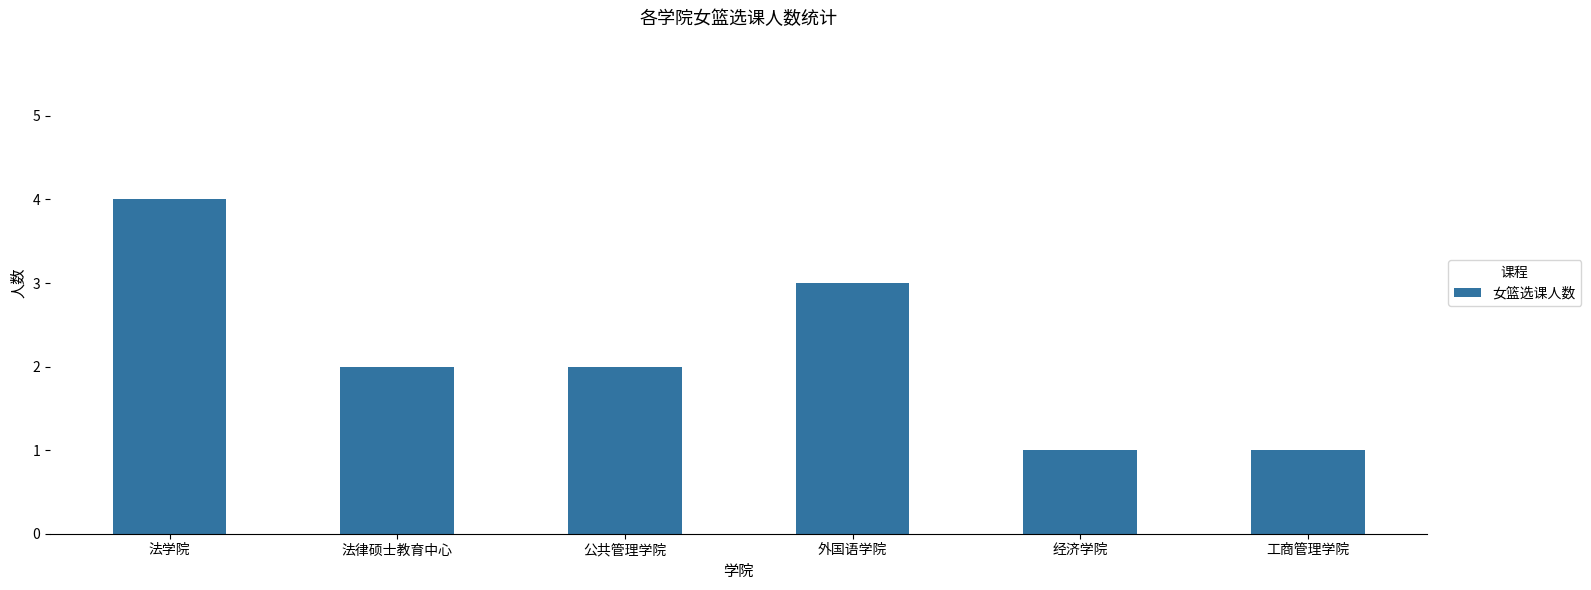

What is the sum of all values?

13